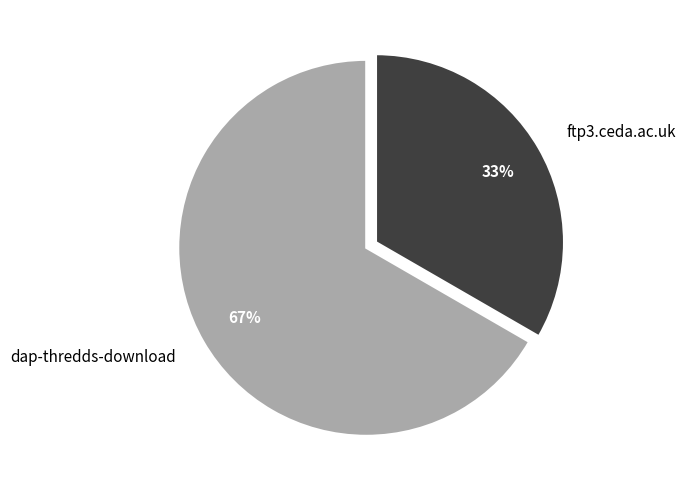

Is there any slice that represents more than half of the pie?

Yes